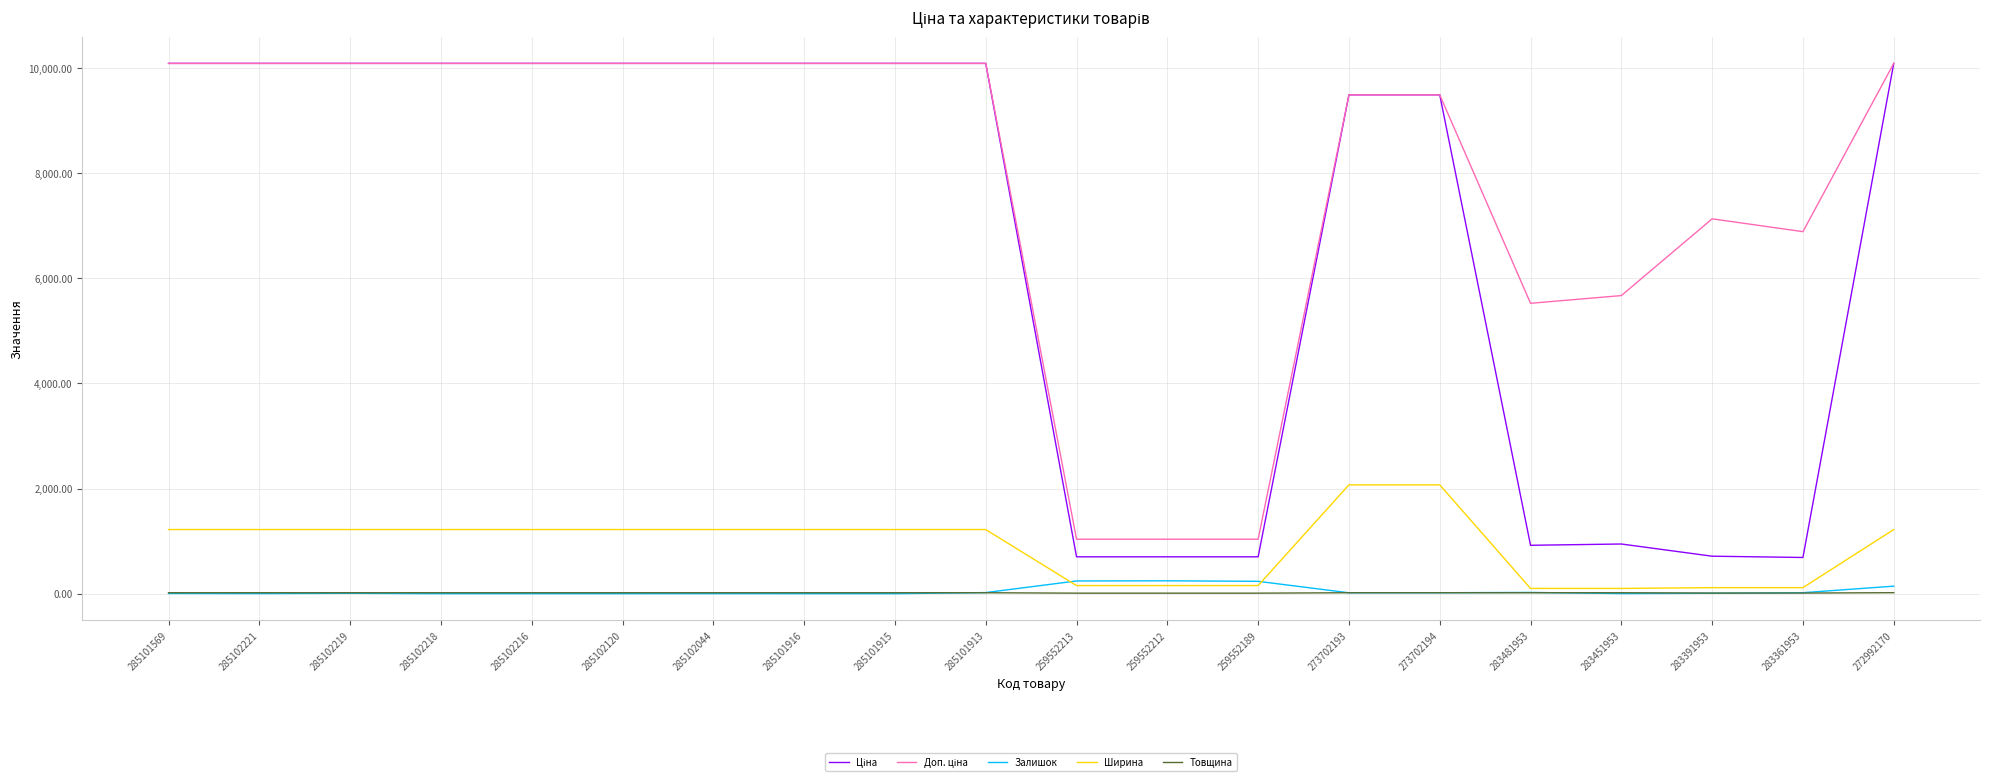

The Ширина series shows 1697.6 at 285101916. True or false?

False